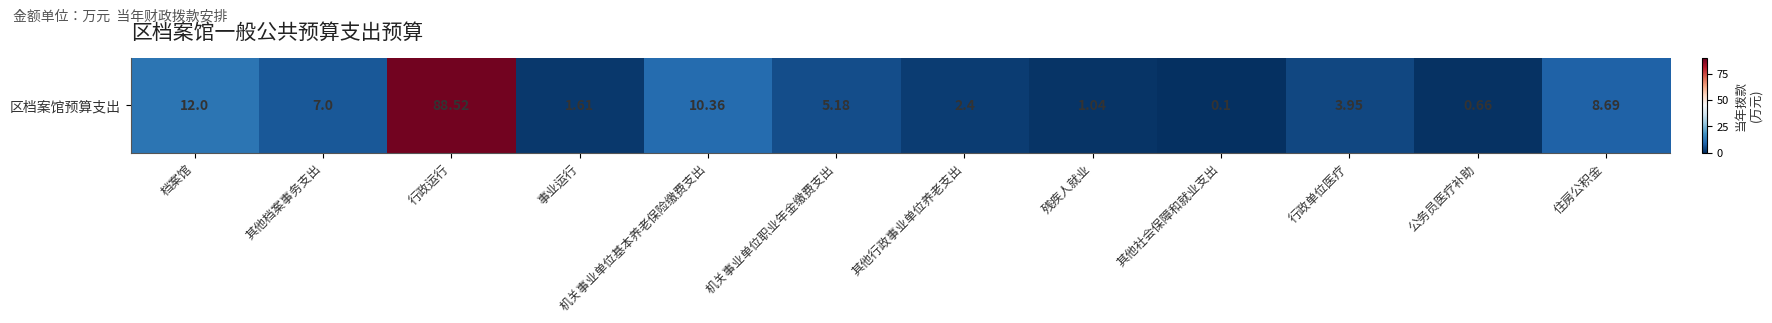

What is the difference between the values at 其他档案事务支出 and 住房公积金?

1.7